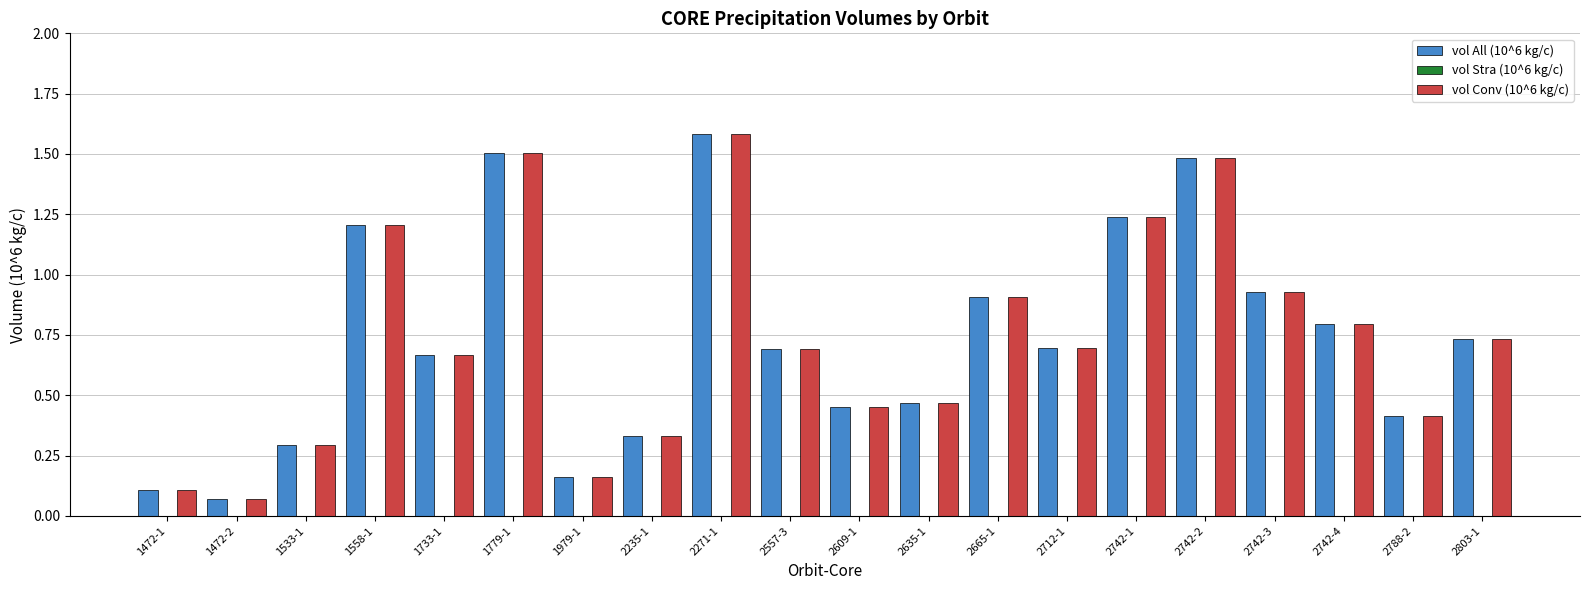

At how many categories does at least one series exceed 1?

5